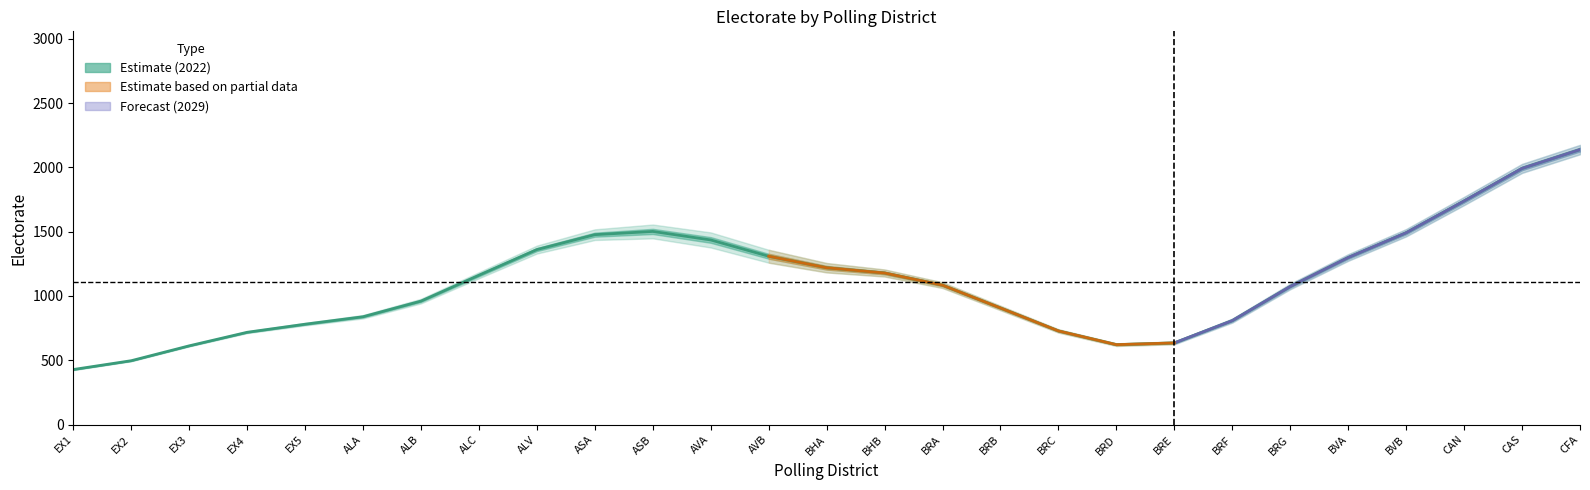

Between ASB and EX3, which is larger?

ASB